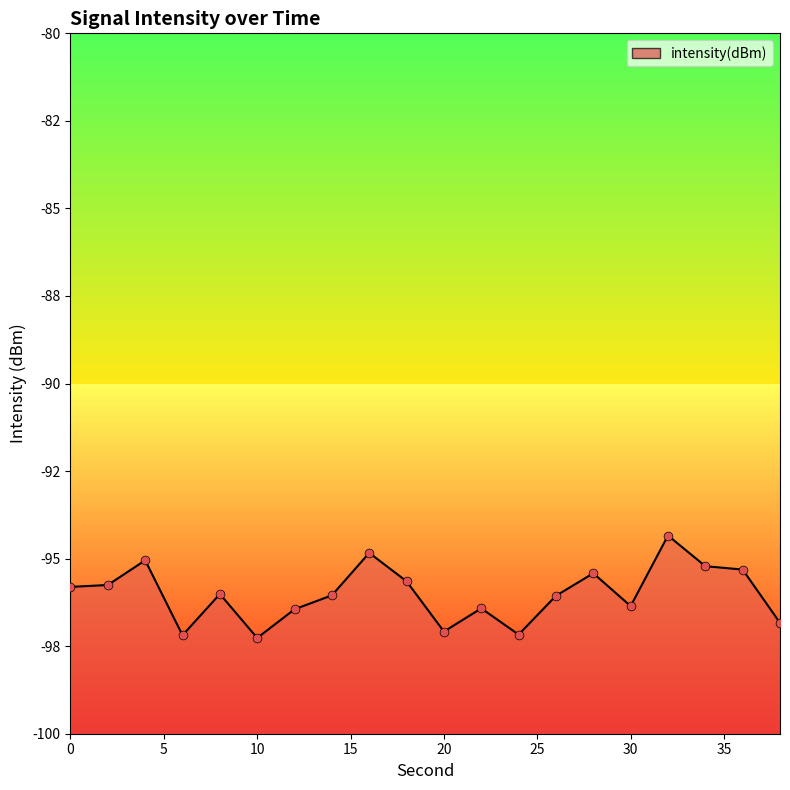

Between 16 and 12, which is larger?

16